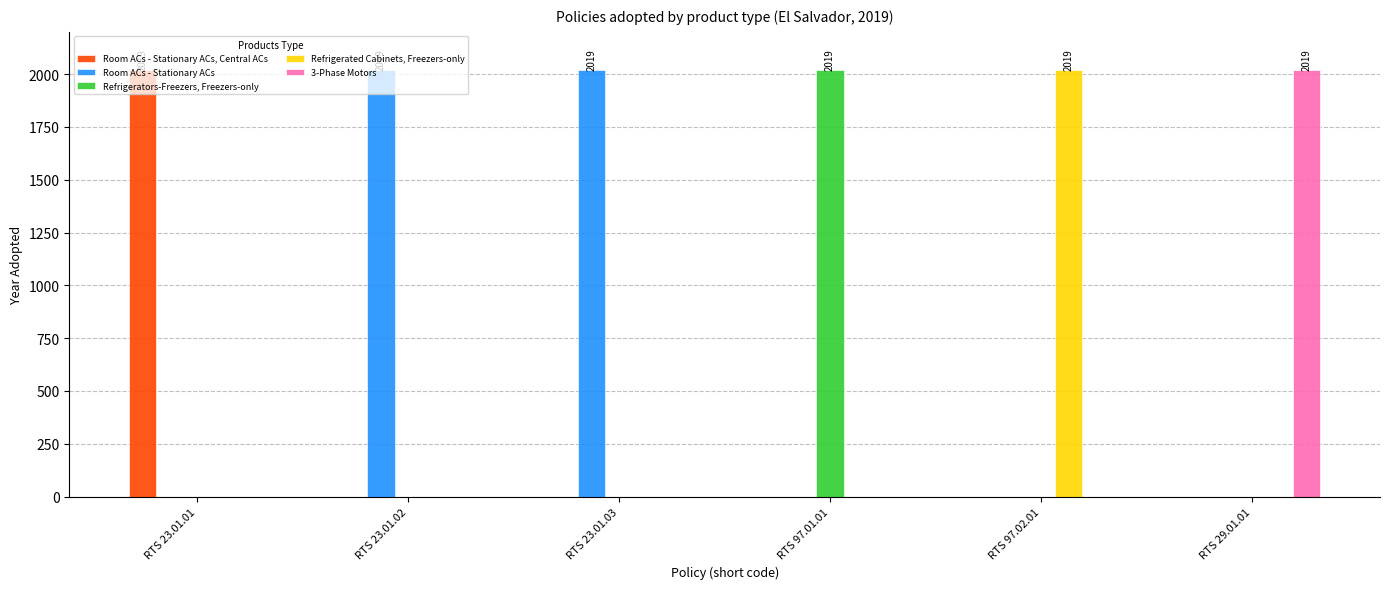

Reading right to left, what are all the values shown in this chart?

Room ACs - Stationary ACs, Central ACs: 0	0	0	0	0	2019
Room ACs - Stationary ACs: 0	0	0	2019	2019	0
Refrigerators-Freezers, Freezers-only: 0	0	2019	0	0	0
Refrigerated Cabinets, Freezers-only: 0	2019	0	0	0	0
3-Phase Motors: 2019	0	0	0	0	0